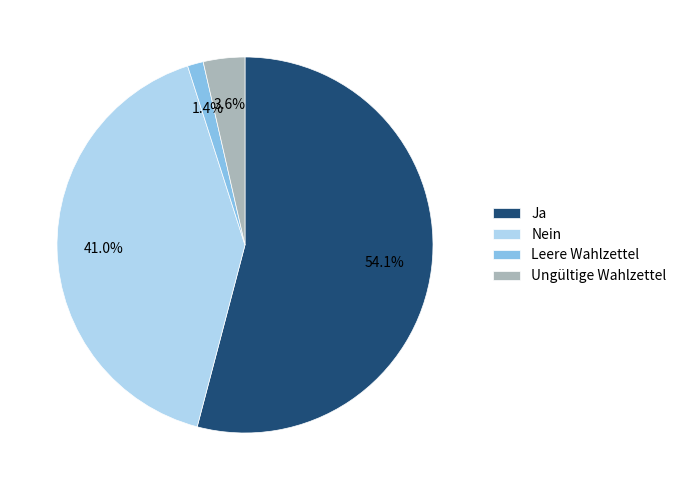

Rank the categories by value from highest to lowest.

Ja, Nein, Ungültige Wahlzettel, Leere Wahlzettel